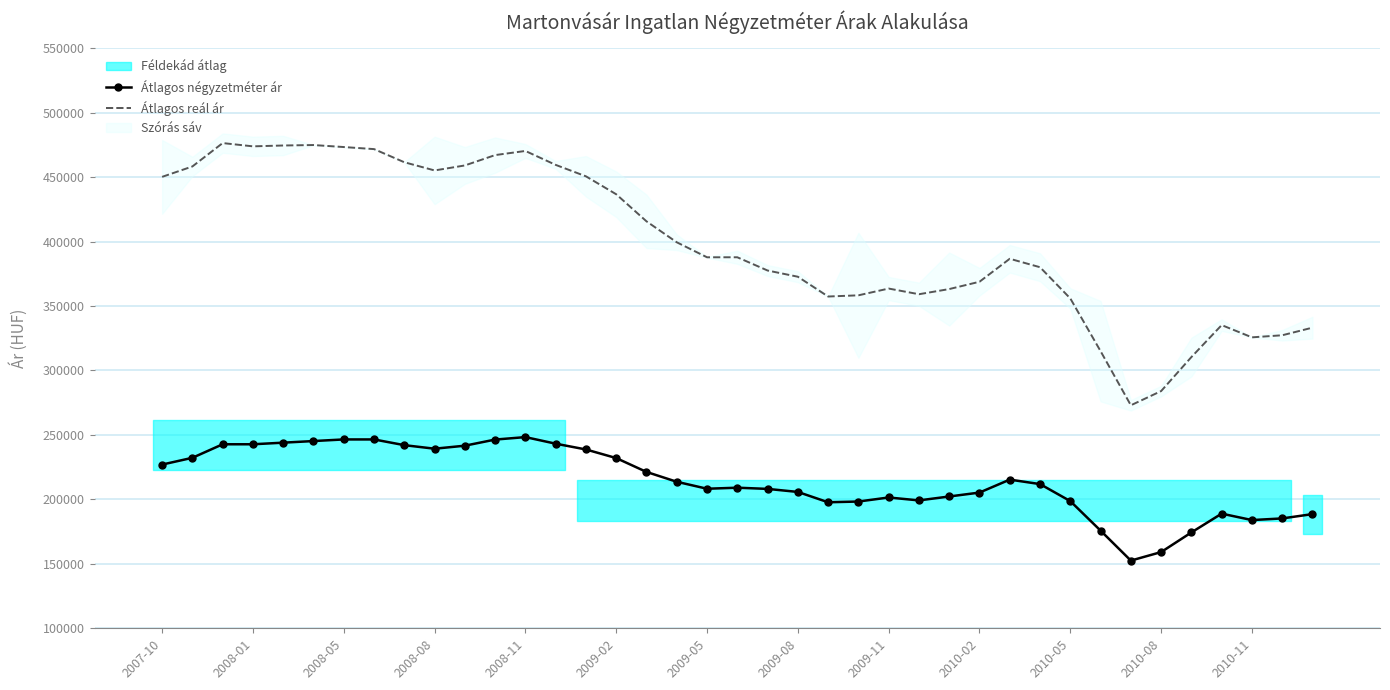

What is the highest value of the Átlagos reál ár series?

476363